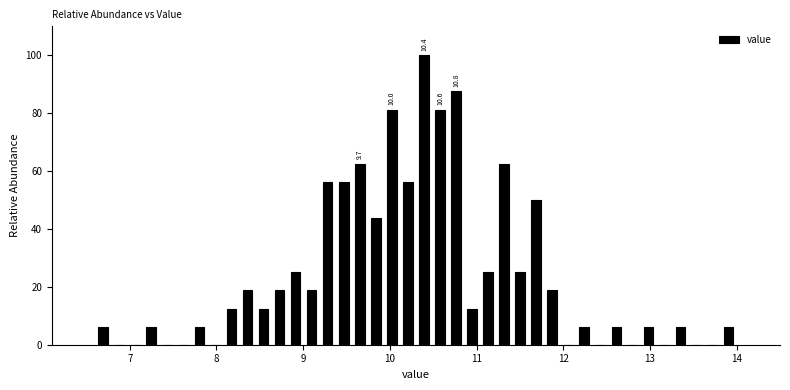

Read against the x-axis, roughly where is the centre of the tallest bar?

10.4